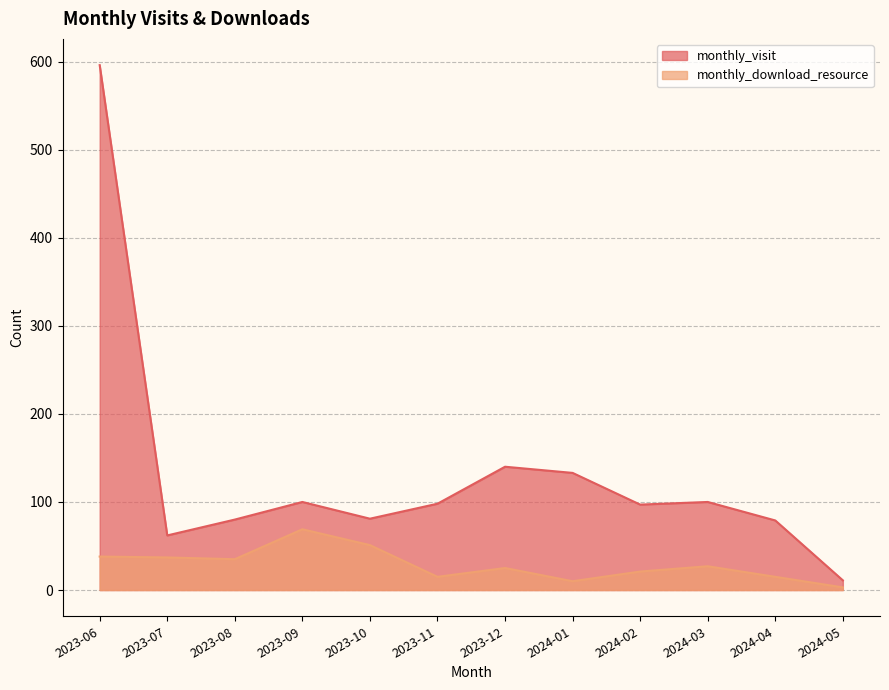

Rank the series by their maximum value, from highest to lowest.

monthly_visit, monthly_download_resource